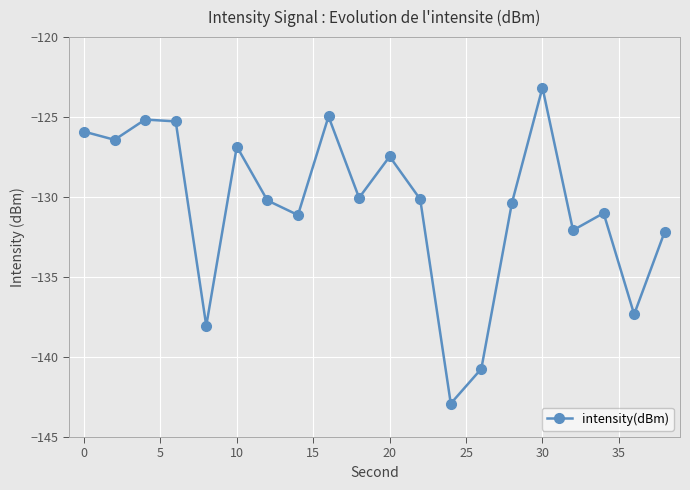

What is the average value?

-130.6